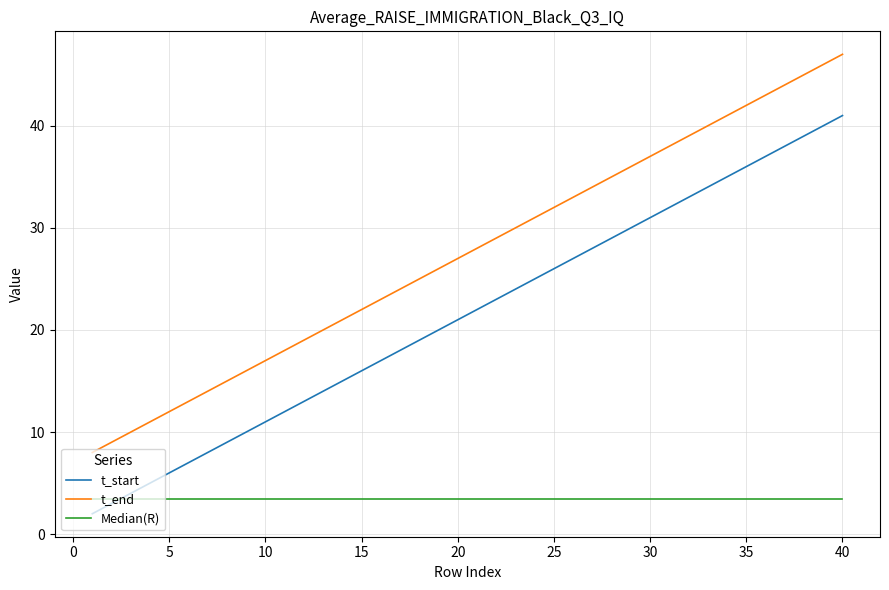

True or false: Median(R) and t_end intersect in this chart.

False